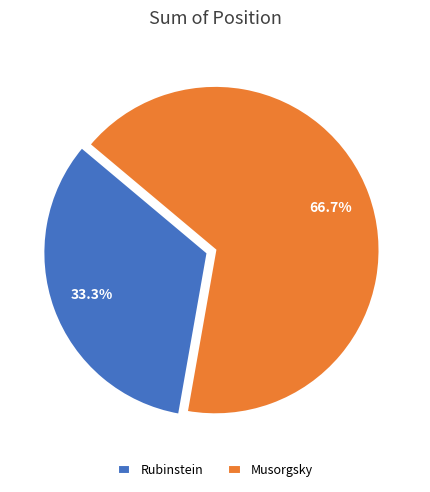

What is the smallest slice in the pie chart?

Rubinstein